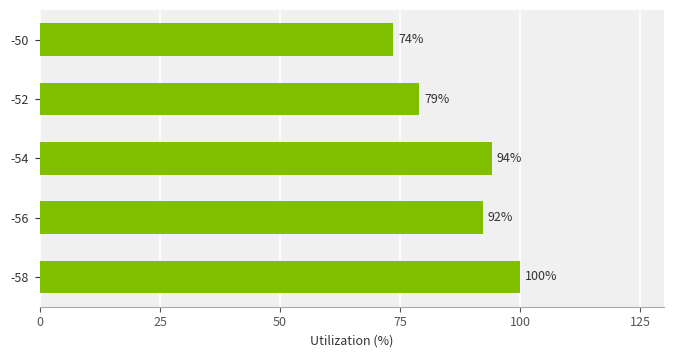

What is the ratio of the value at -52 to the value at -50?

1.1